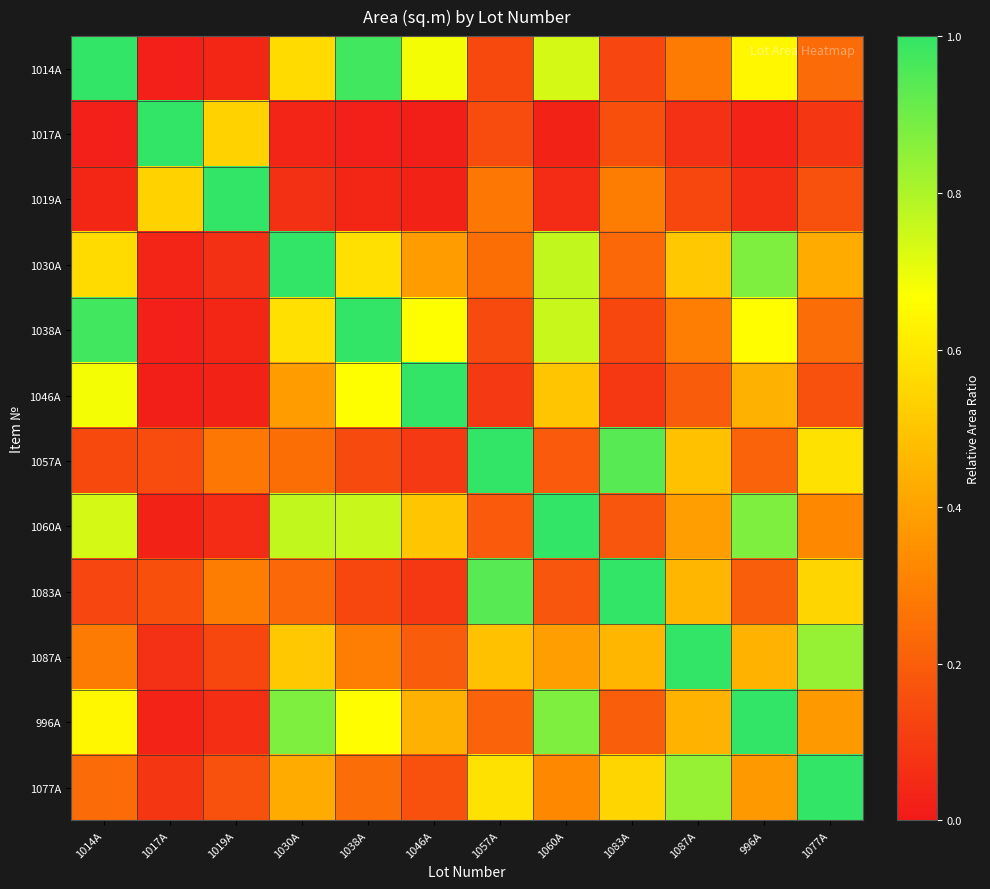

List the series in order of their peak value, lowest first.

1014A, 1017A, 1019A, 1030A, 1038A, 1046A, 1057A, 1060A, 1083A, 1087A, 996A, 1077A